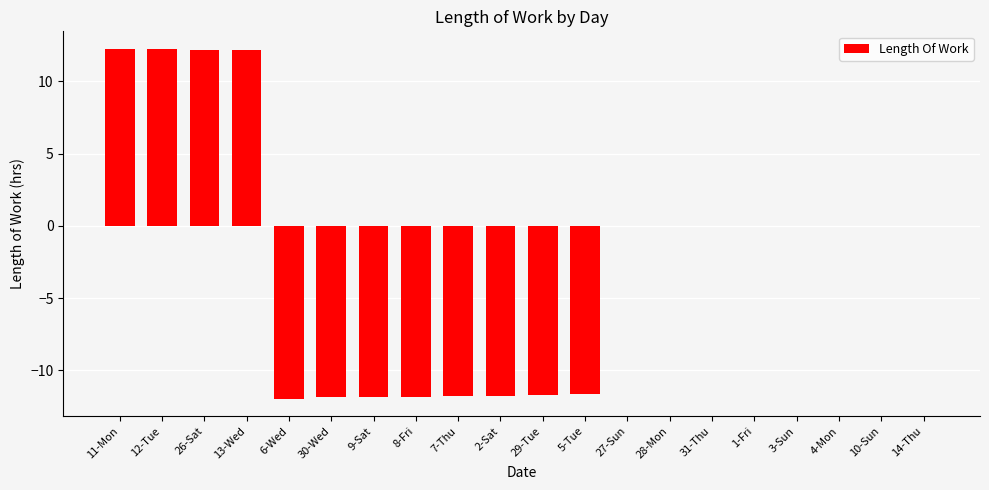

Between 5-Tue and 13-Wed, which is larger?

13-Wed